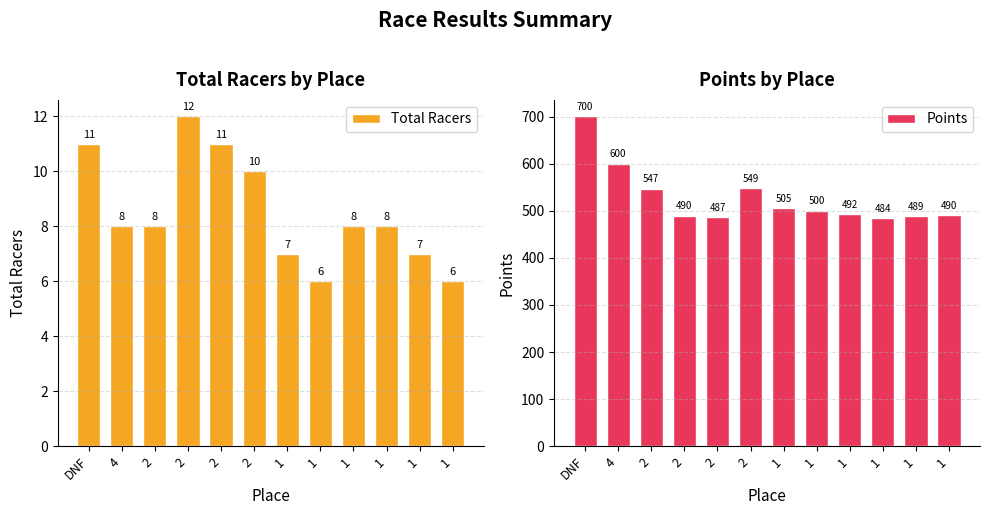

Is it true that Total Racers equals 7.0 at 1?

True